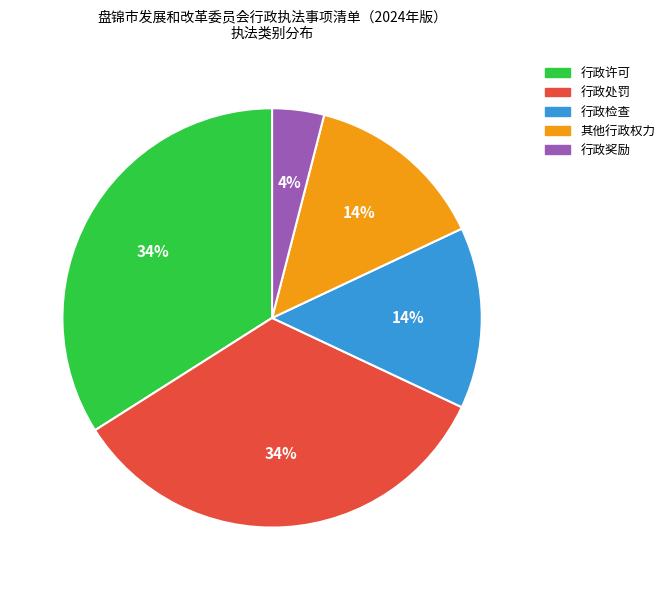

What is the ratio of the value at 行政奖励 to the value at 其他行政权力?

0.3